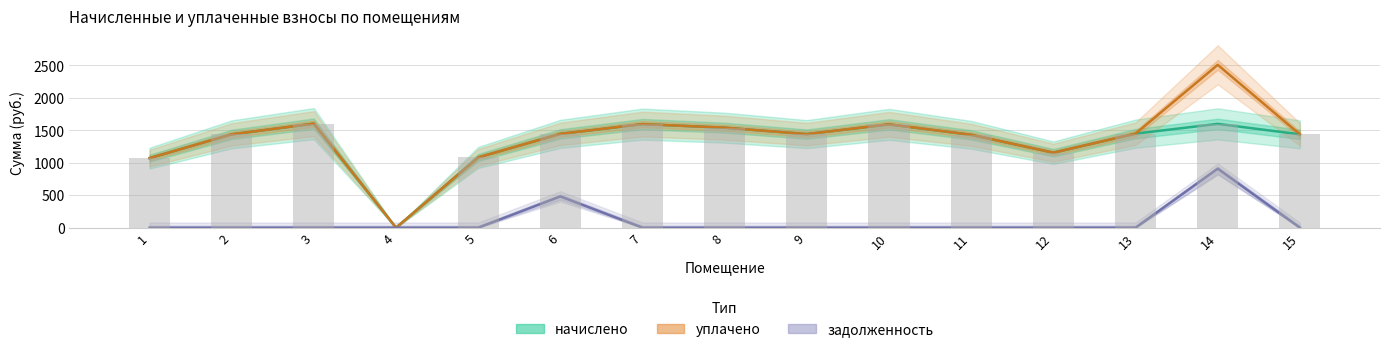

Reading left to right, extract all data points from this chart.

начислено: 1070.5	1437.1	1602.0	0.0	1081.5	1444.4	1594.7	1539.7	1440.8	1591.0	1429.7	1154.8	1448.1	1598.4	1437.1
уплачено: 1070.6	1437.1	1602.0	0.0	1081.9	1444.4	1594.7	1539.7	1440.8	1591.1	1429.7	1154.8	1448.1	2507.5	1437.1
задолженность: 0.0	0.0	0.0	0.0	0.0	481.5	0.0	0.0	0.0	0.0	0.0	0.0	0.0	909.0	0.0